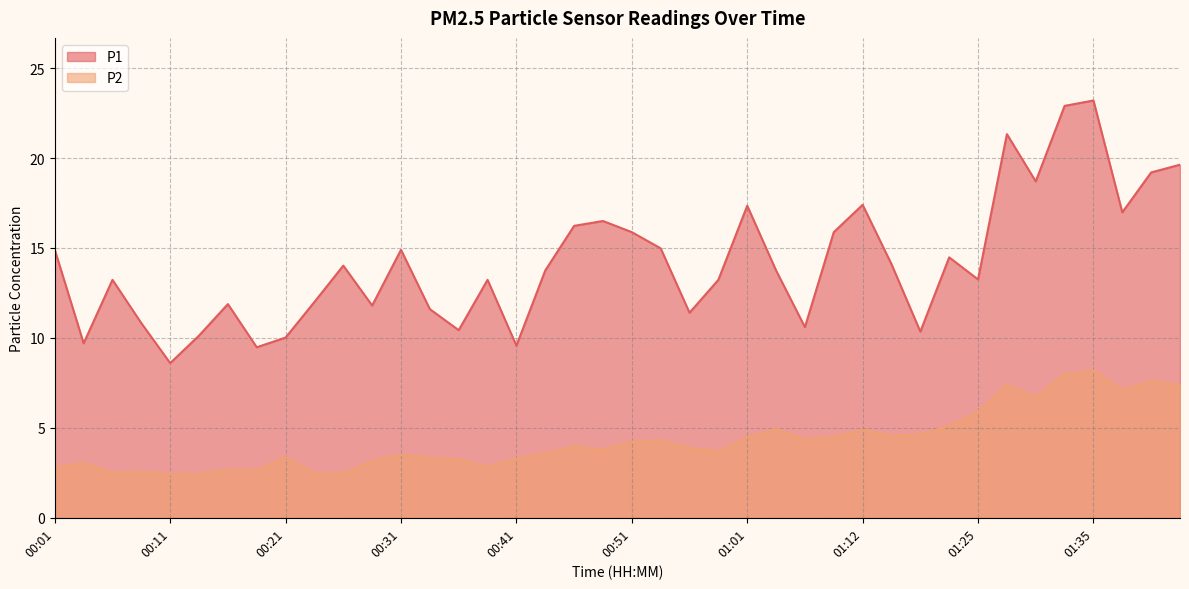

At which category is the sum across all series the highest?

01:35